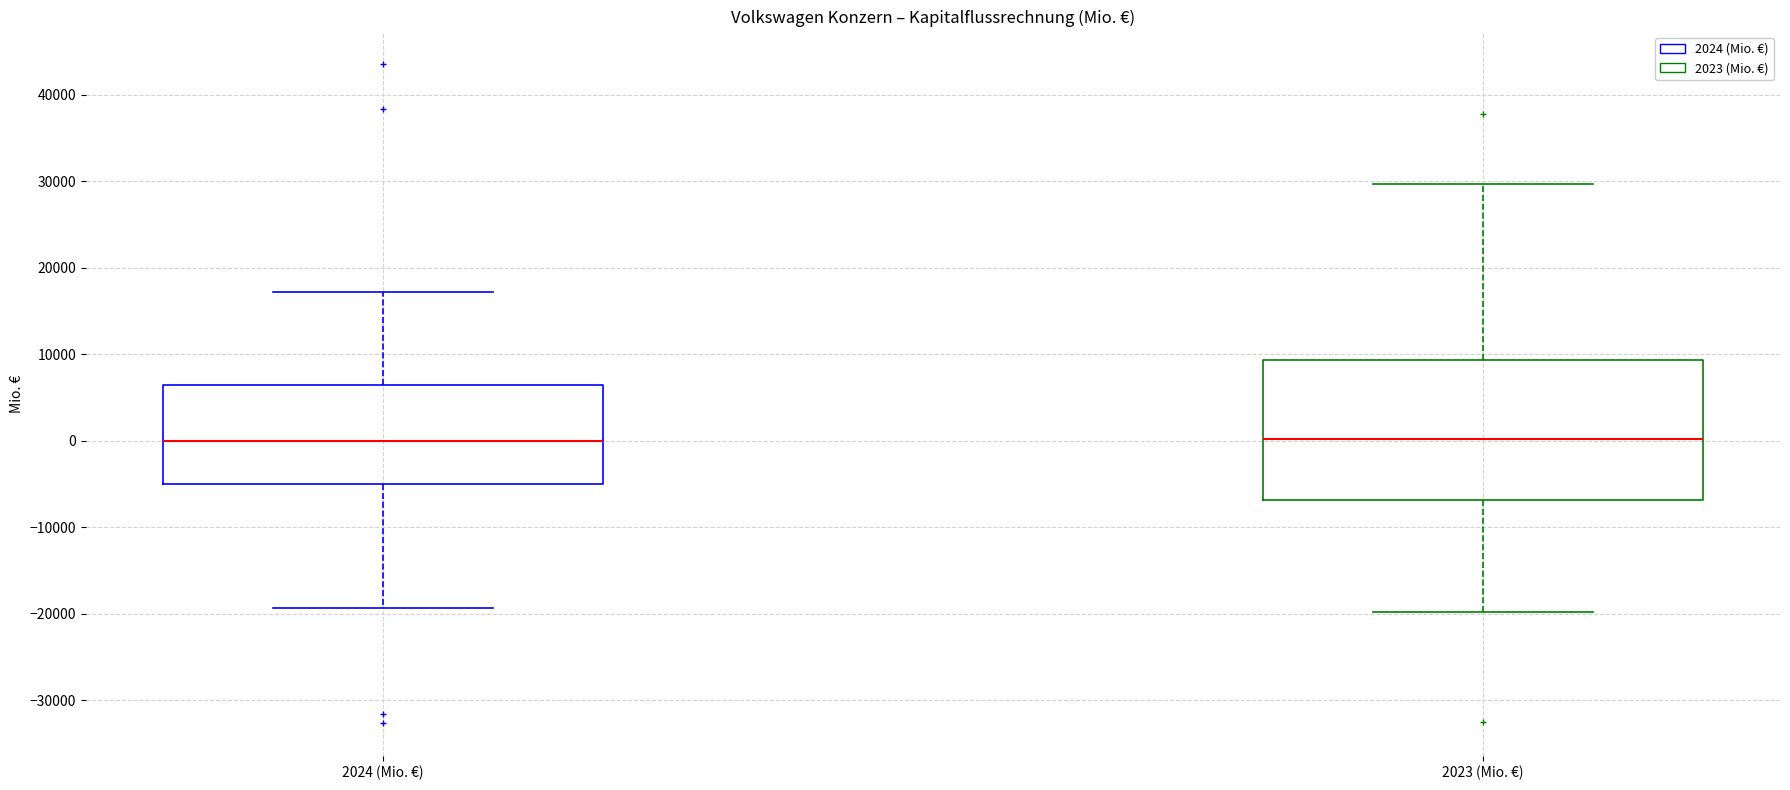

Reading left to right, transcribe this box plot: for each box, give where its median line is, the range the box spans, and where its two whiskers end, as read against the y-axis. The values are not printed on the chart, so give them approximately, as read against the axis.

2024 (Mio. €): median 0, box -5000 to 6000, whiskers -19000 to 17000
2023 (Mio. €): median 0, box -7000 to 9000, whiskers -20000 to 30000